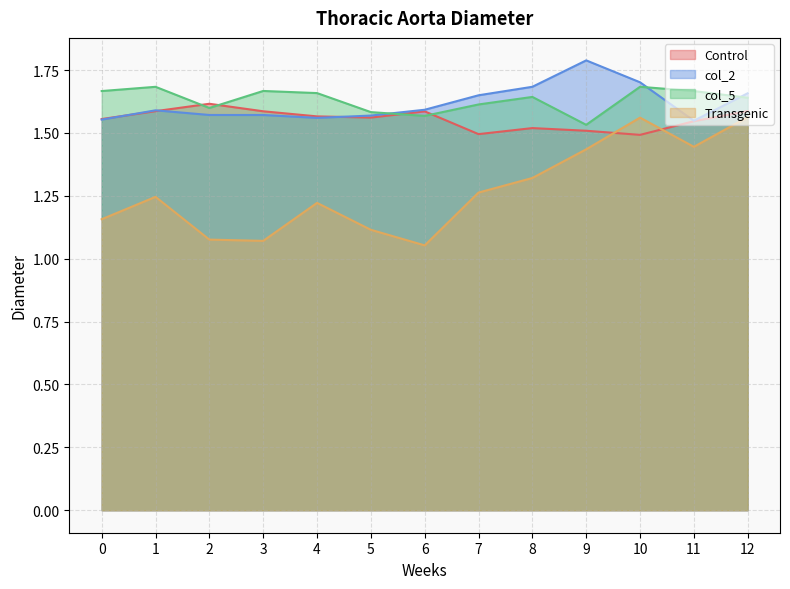

Which category has the highest value in the col_5 series?

10